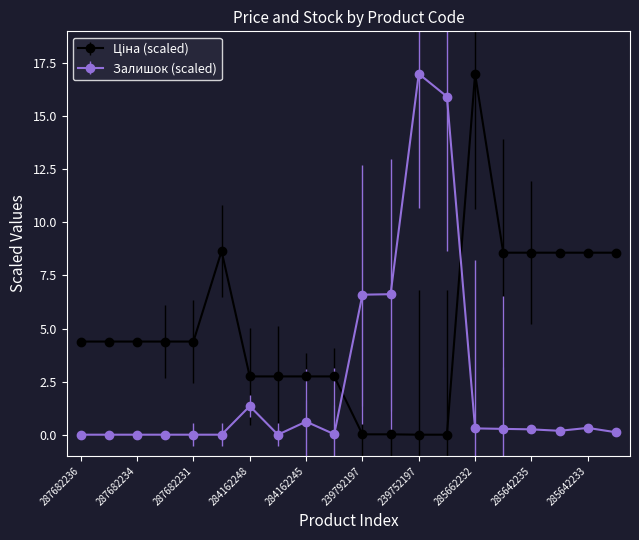

What is the greatest value displayed?

17.0